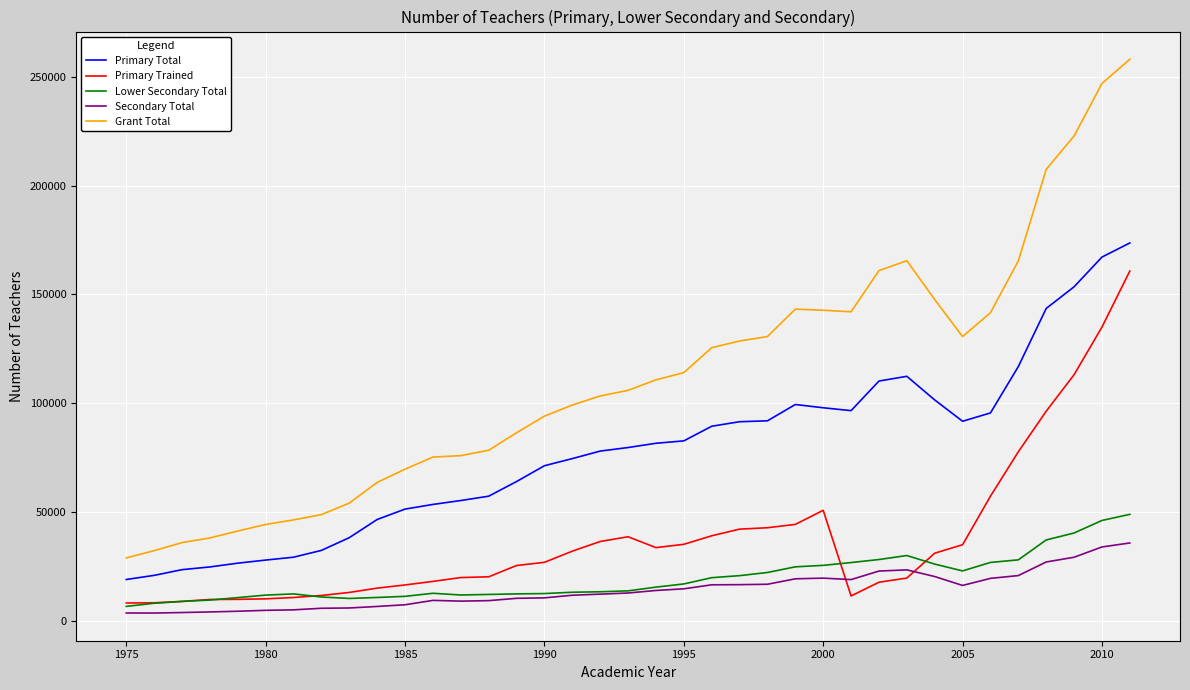

Which series has the largest total across all categories?

Grant Total